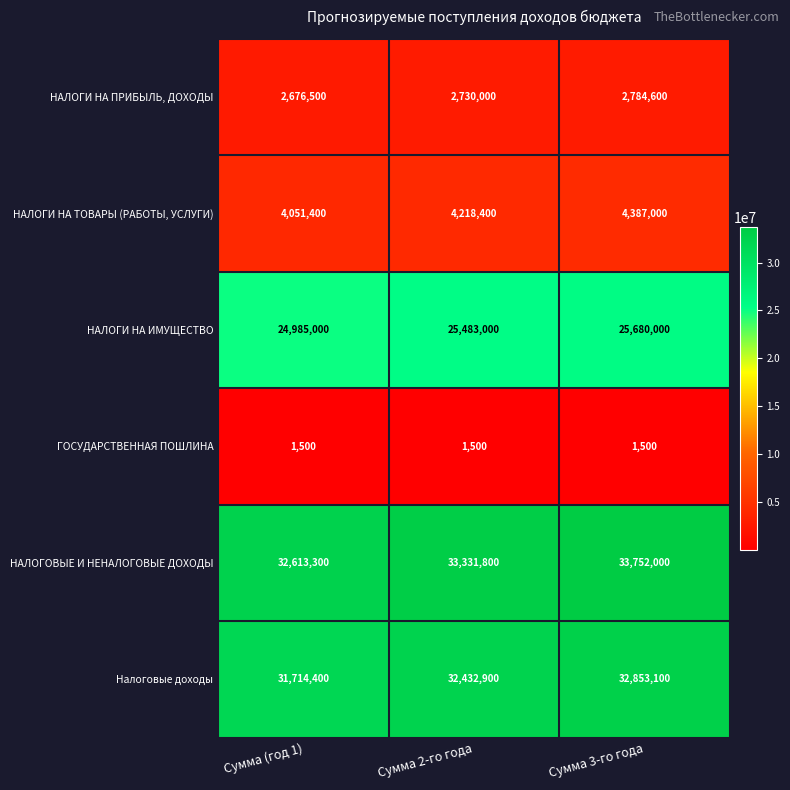

How many distinct data groups are displayed?

6